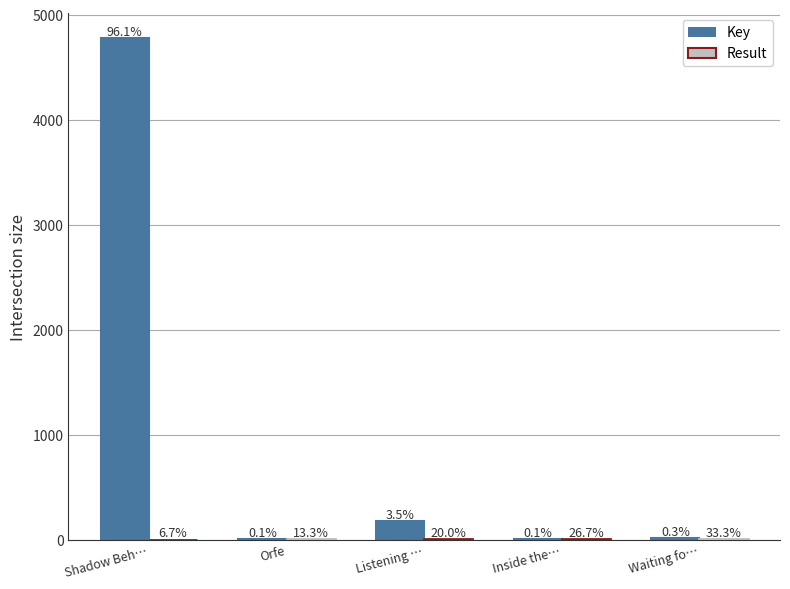

Rank the categories by Result value from lowest to highest.

Shadow Beh…, Orfe, Listening …, Inside the…, Waiting fo…